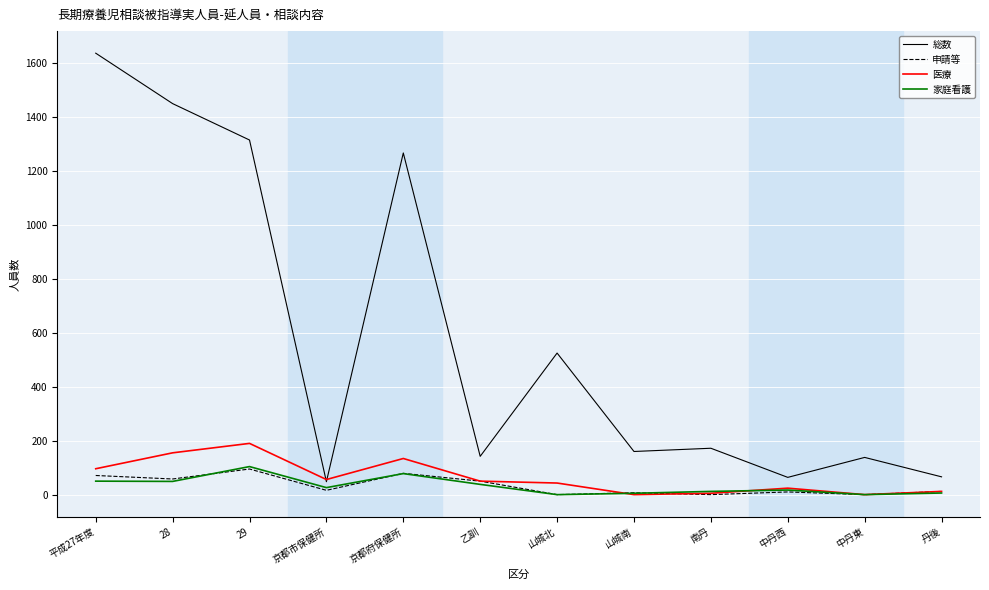

True or false: 総数 has more than 0 interior local peaks.

True